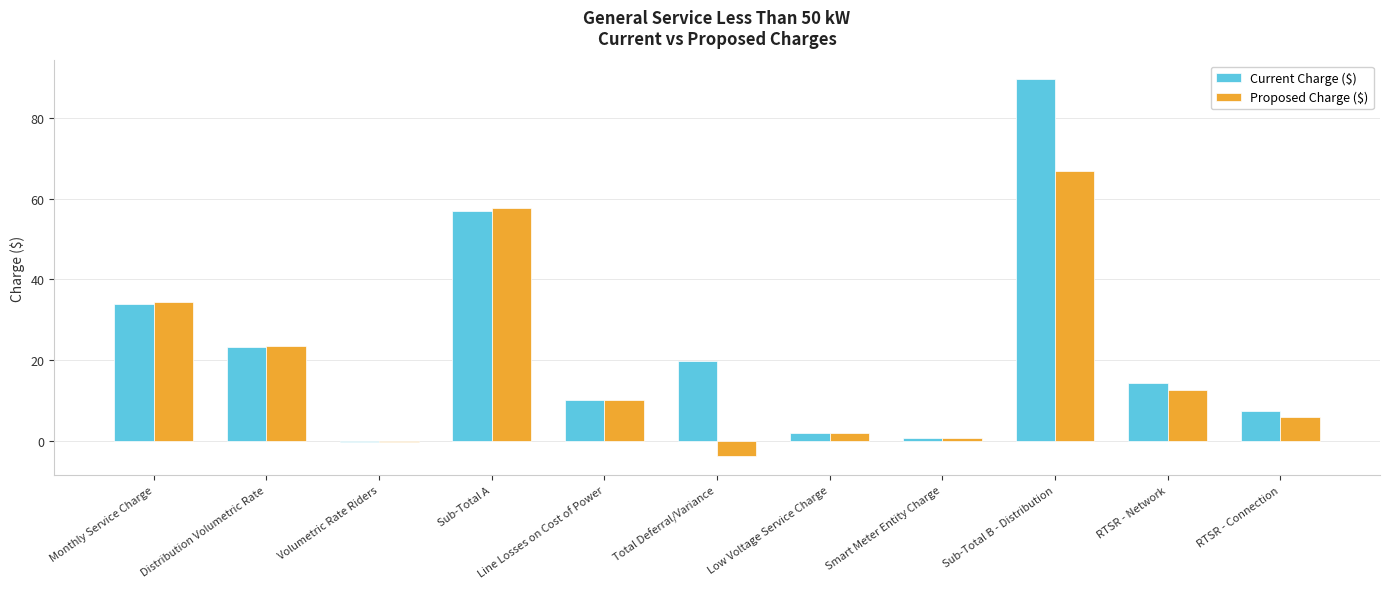

How many positive values does the Current Charge ($) series have?

10